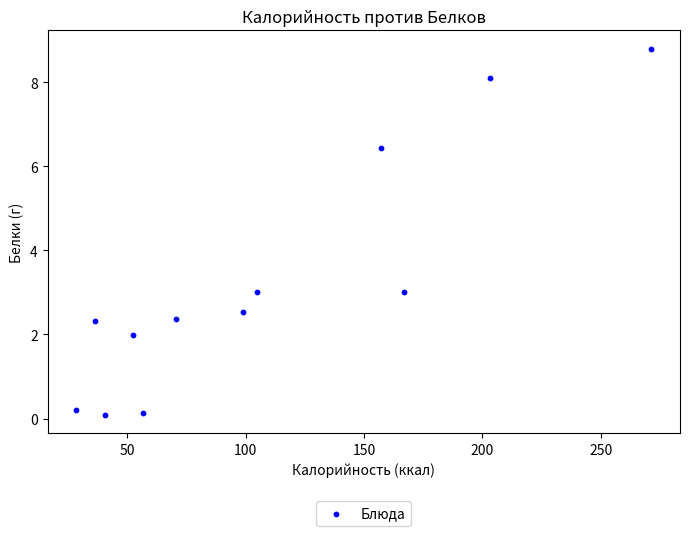

What is the range of Y values (max minus min)?

8.7